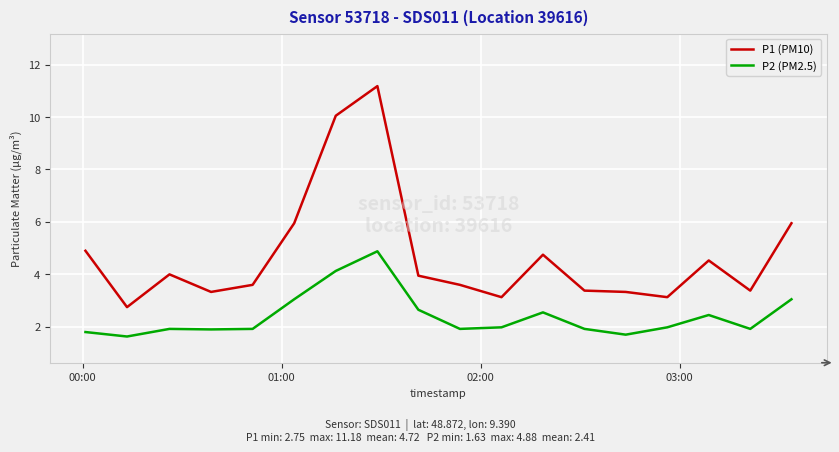

In P2 (PM2.5), how many points are higher than both neighbors (excluding endpoints)?

4